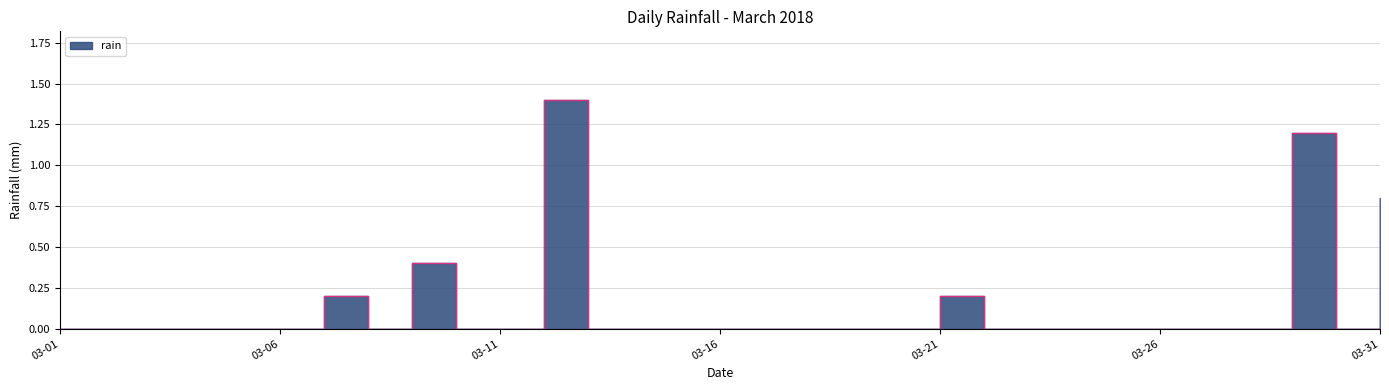

What is the sum of the values at 2018-03-12 and 2018-03-03?

1.4